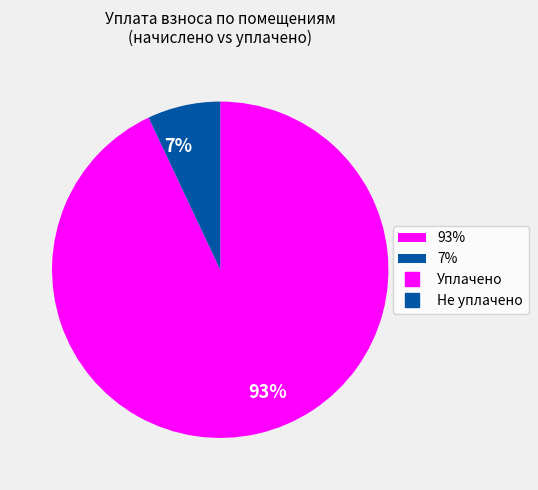

Approximately how many times larger is the value at 93% compared to 7%?

13.3